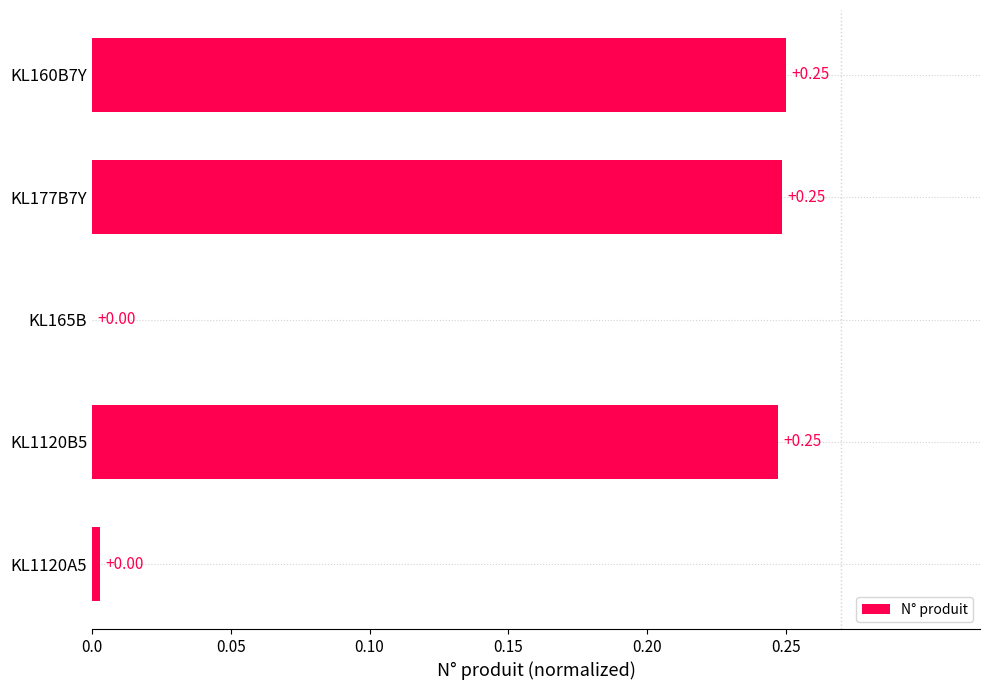

Between KL165B and KL177B7Y, which is larger?

KL177B7Y